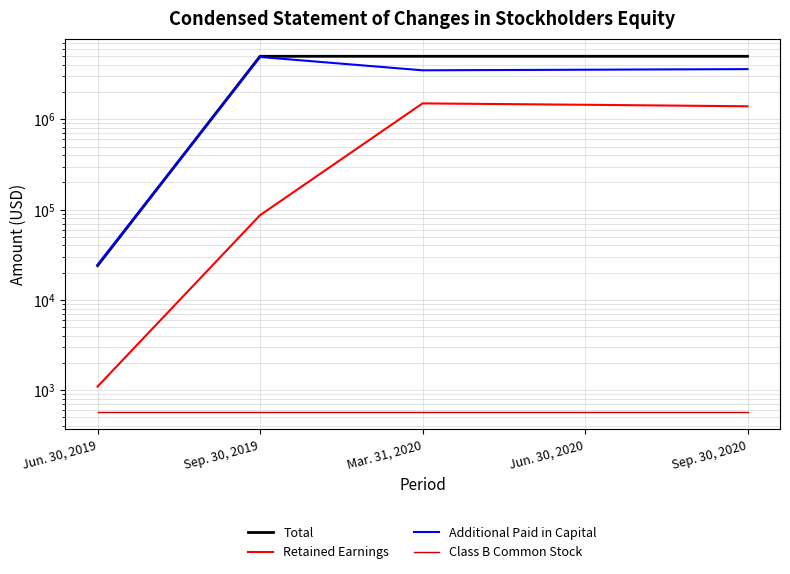

How many values in the Total series exceed 5000003?

2